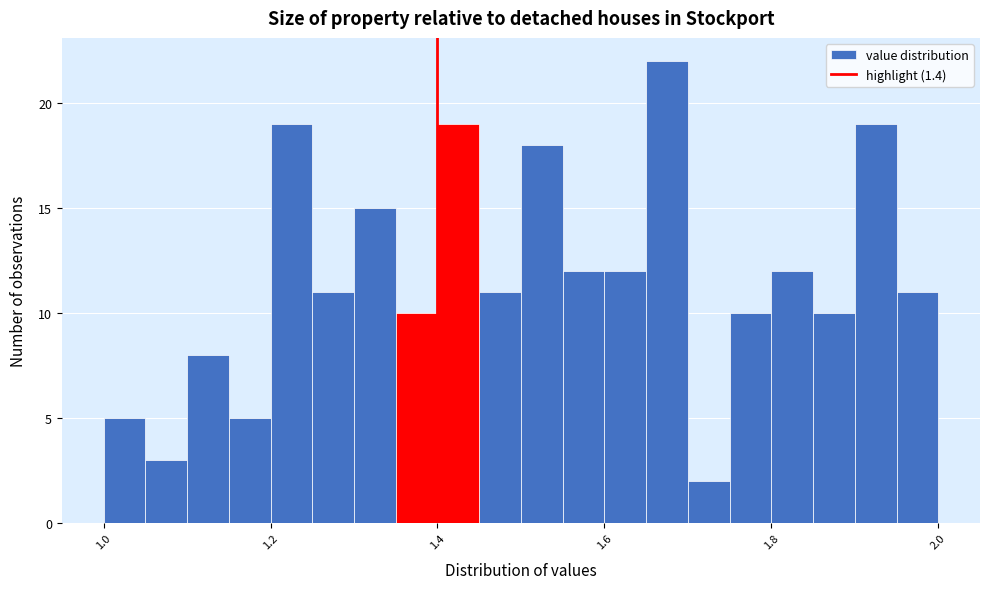

Around what value on the x-axis is the tallest bar? Give the approximate position of its centre, as read against the axis.

1.68